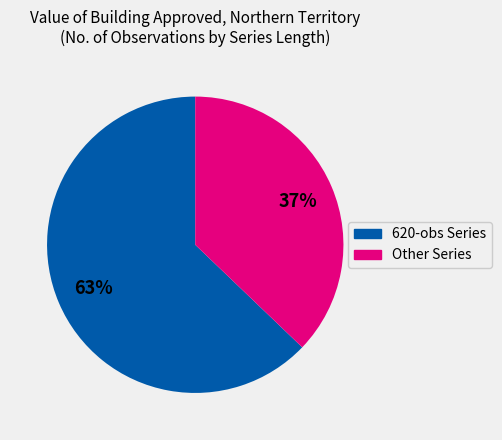

To the nearest percent, what is the difference between the largest and smallest slice percentages?

26%